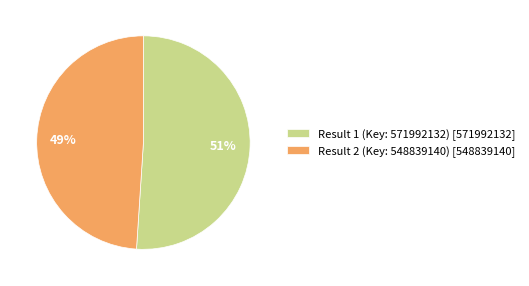

What is the smallest slice in the pie chart?

Result 2 (Key: 548839140)